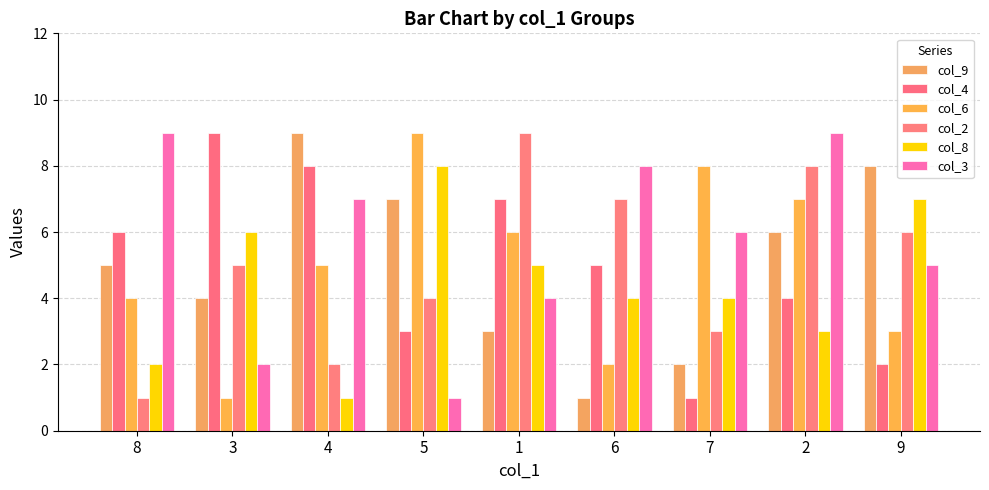

What is the total value across all series at 7?

24